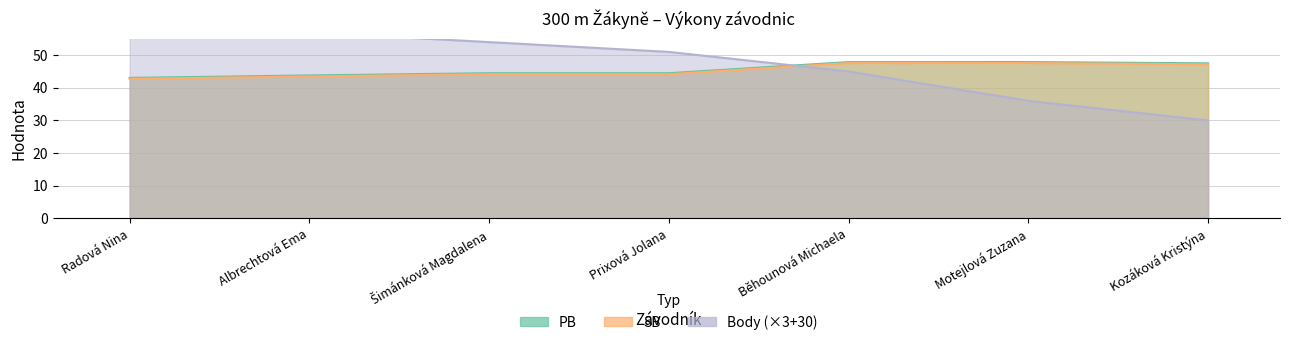

At which label does Body reach its minimum?

Kozáková Kristýna